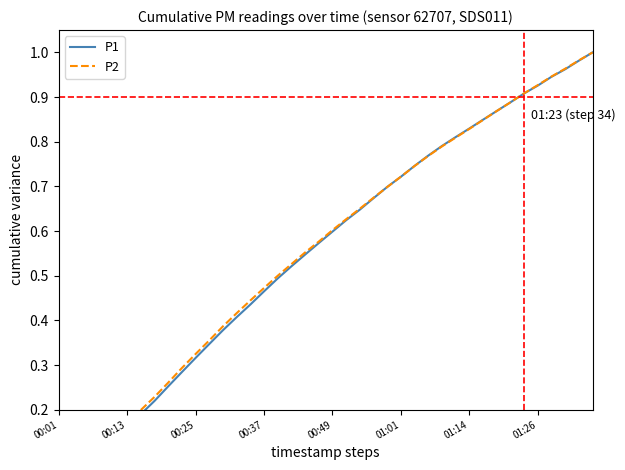

How many lines are shown in the chart?

2